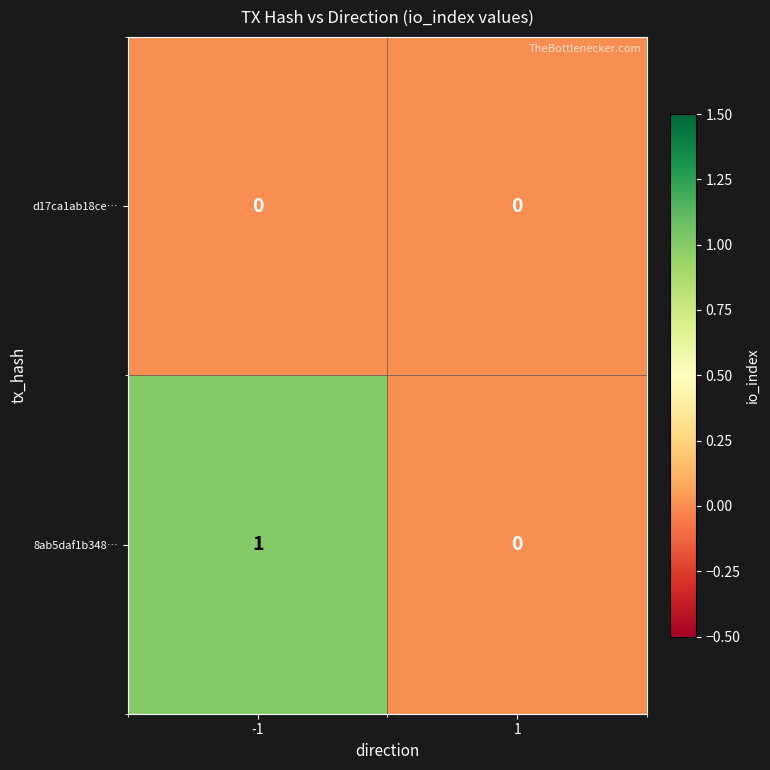

Reading right to left, transcribe all the data shown in this chart.

d17ca1ab18ce…: 1=0	-1=0
8ab5daf1b348…: 1=0	-1=1